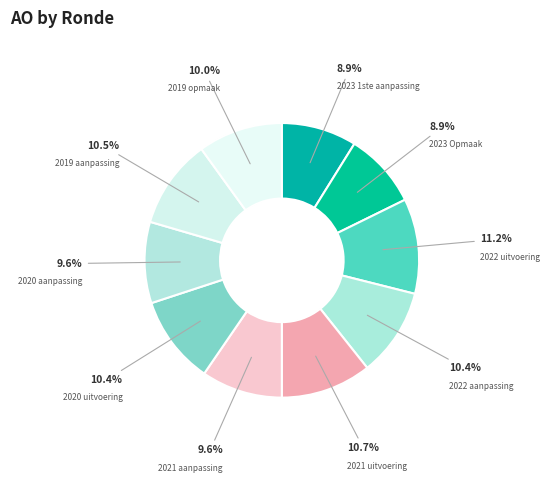

What is the total percentage of 2019 opmaak and 2022 uitvoering?

21.2%